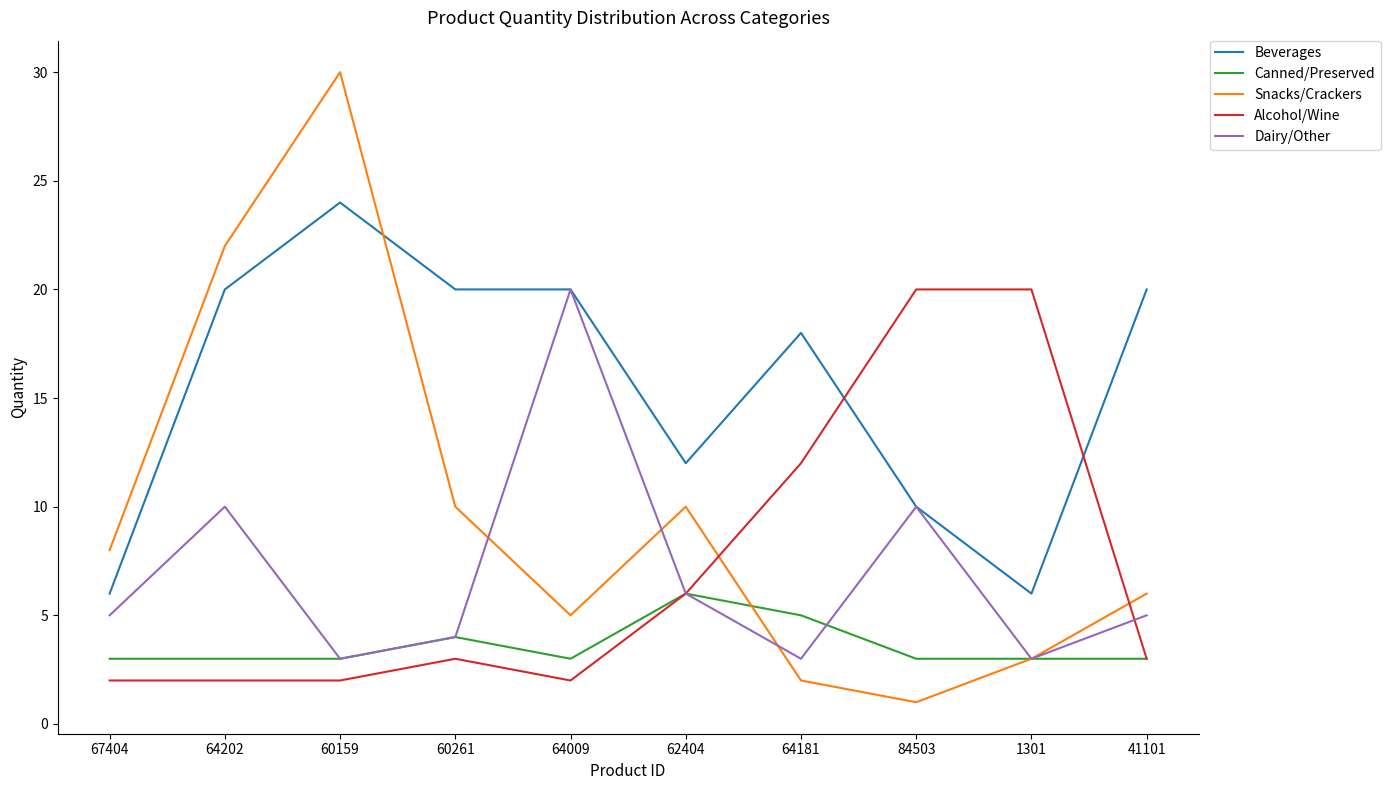

What is the average value of the Dairy/Other series?

7